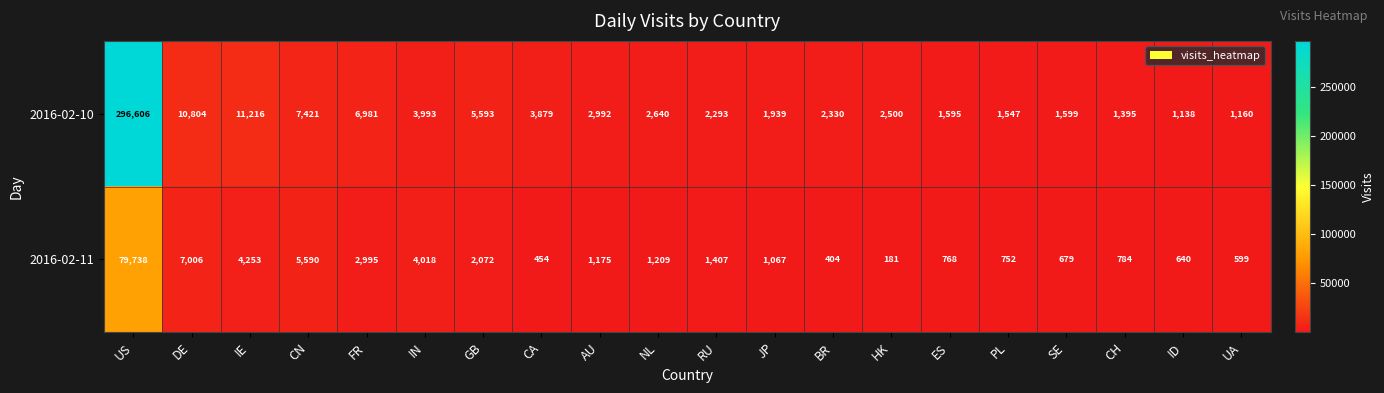

List the series in order of their overall mean, lowest first.

2016-02-11, 2016-02-10